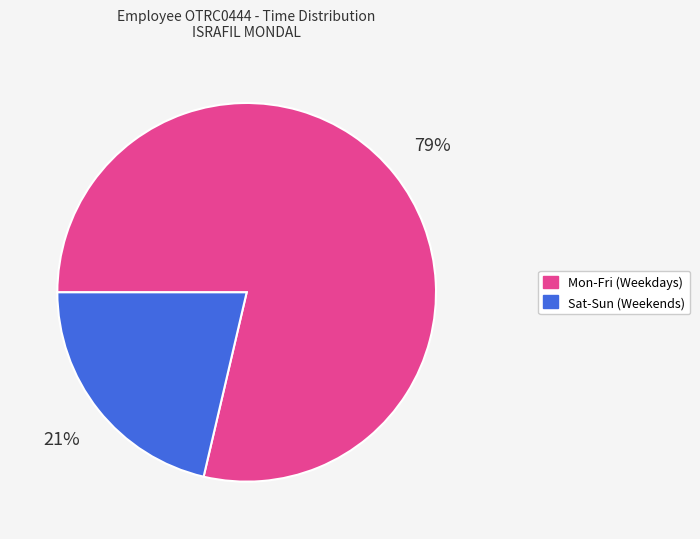

How many slices are in this pie chart?

2